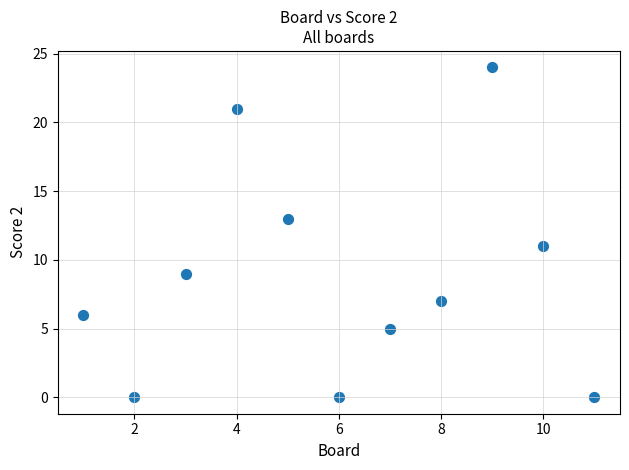

What is the range of Y values (max minus min)?

24